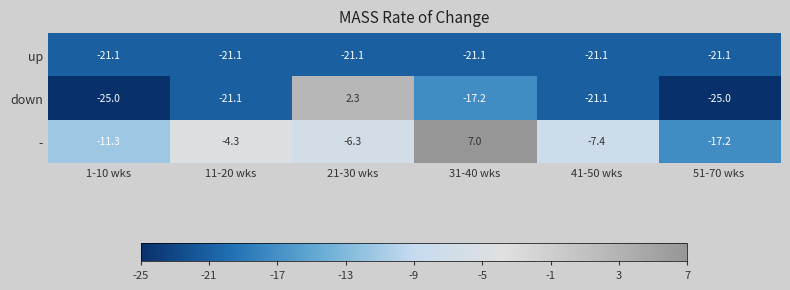

Which series changed the most between 41-50 wks and 51-70 wks?

-